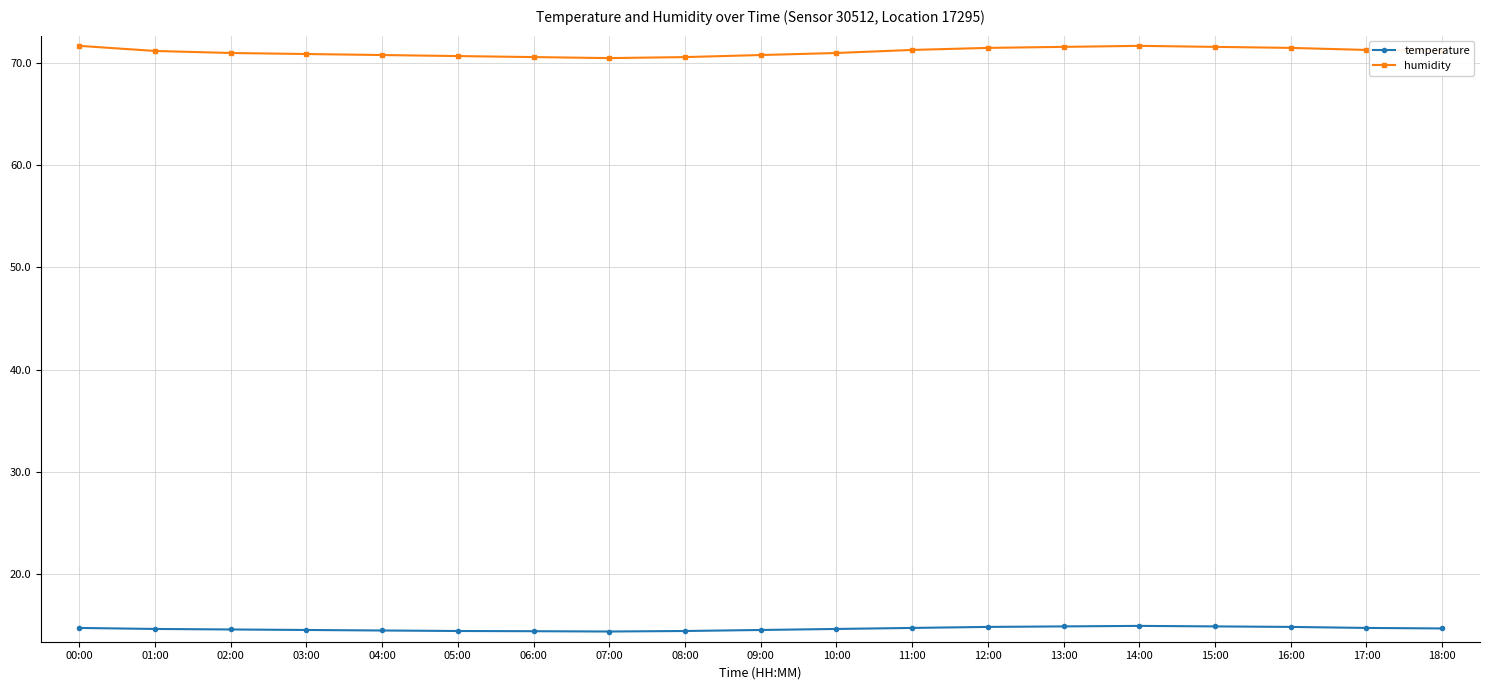

How many series are shown in this chart?

2